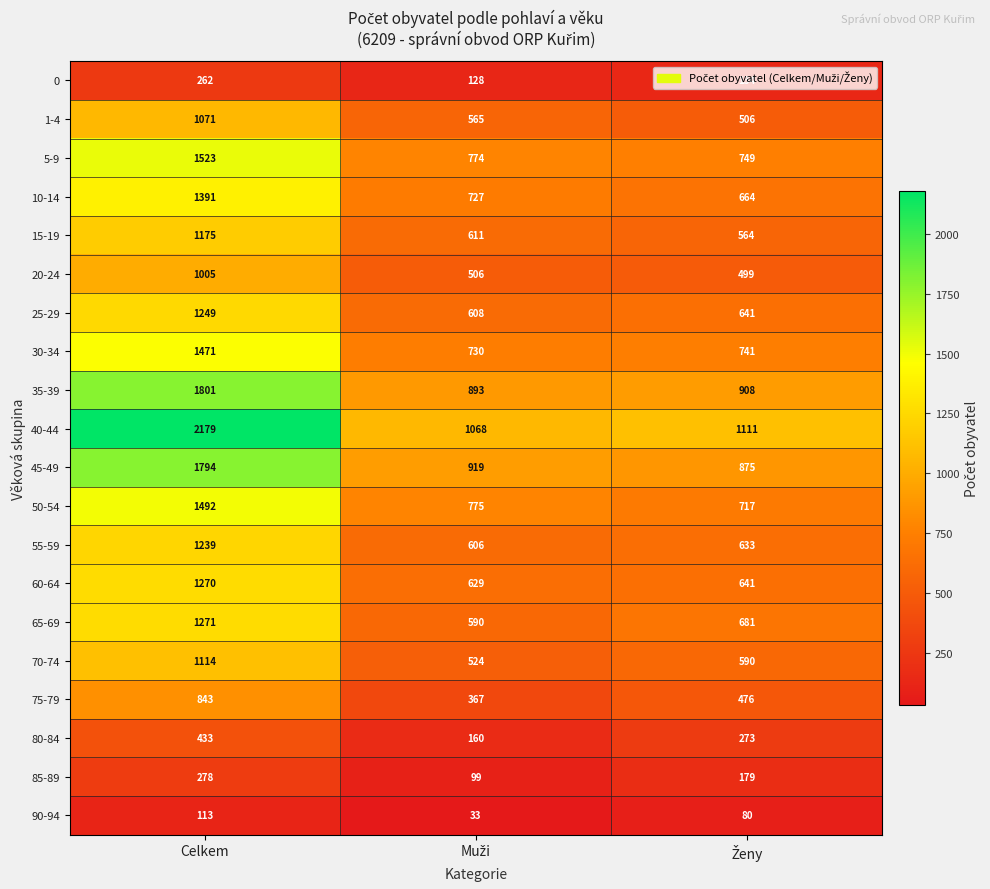

What is the highest value of the 90-94 series?

113